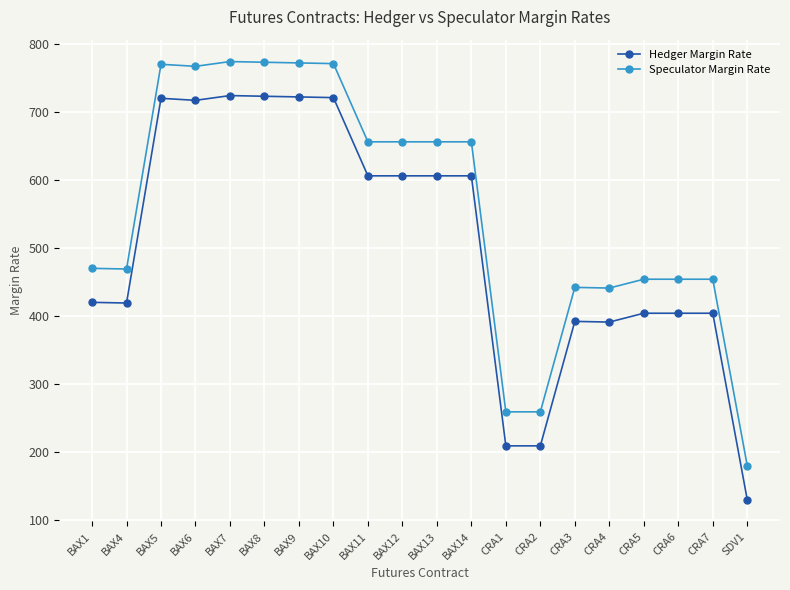

How many lines are shown in the chart?

2